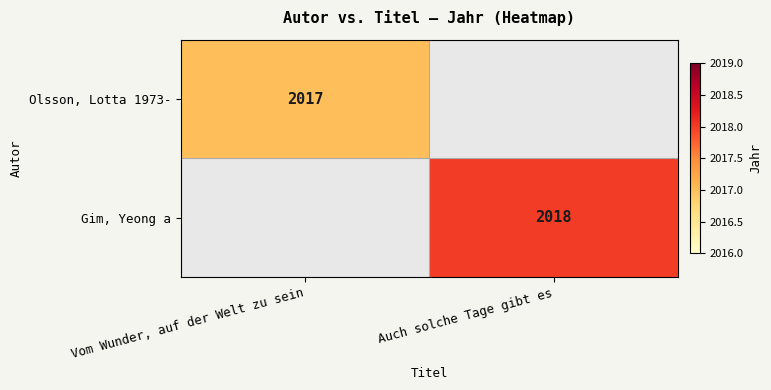

Is it true that Gim, Yeong a equals 2018 at Auch solche Tage gibt es?

True